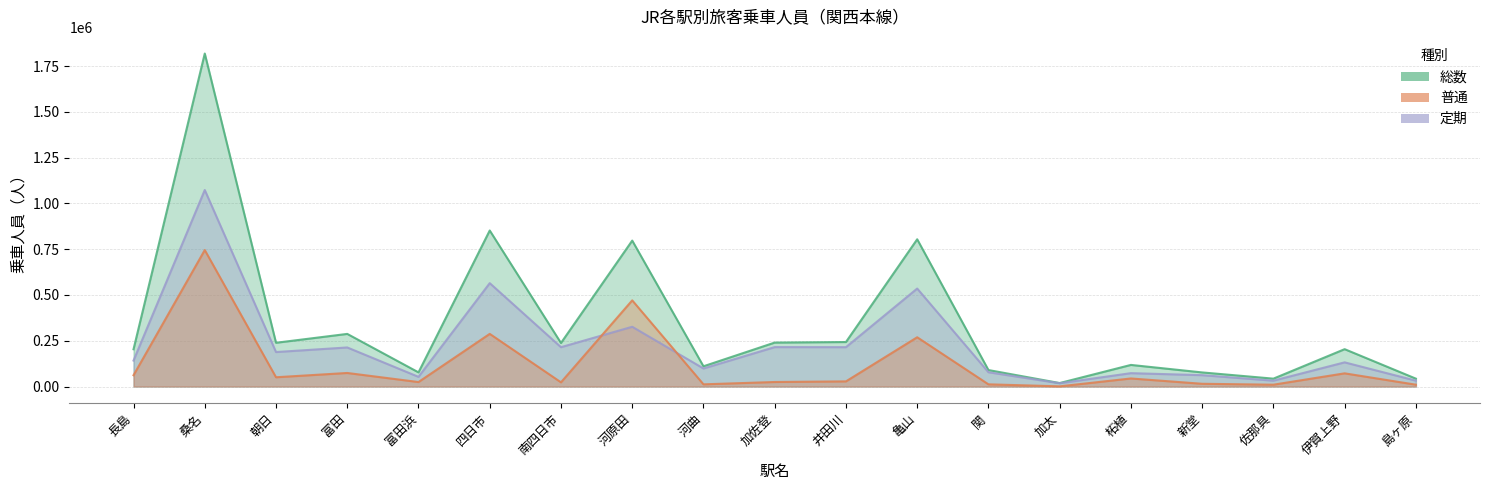

What is the total value across all series at 新堂?

154000